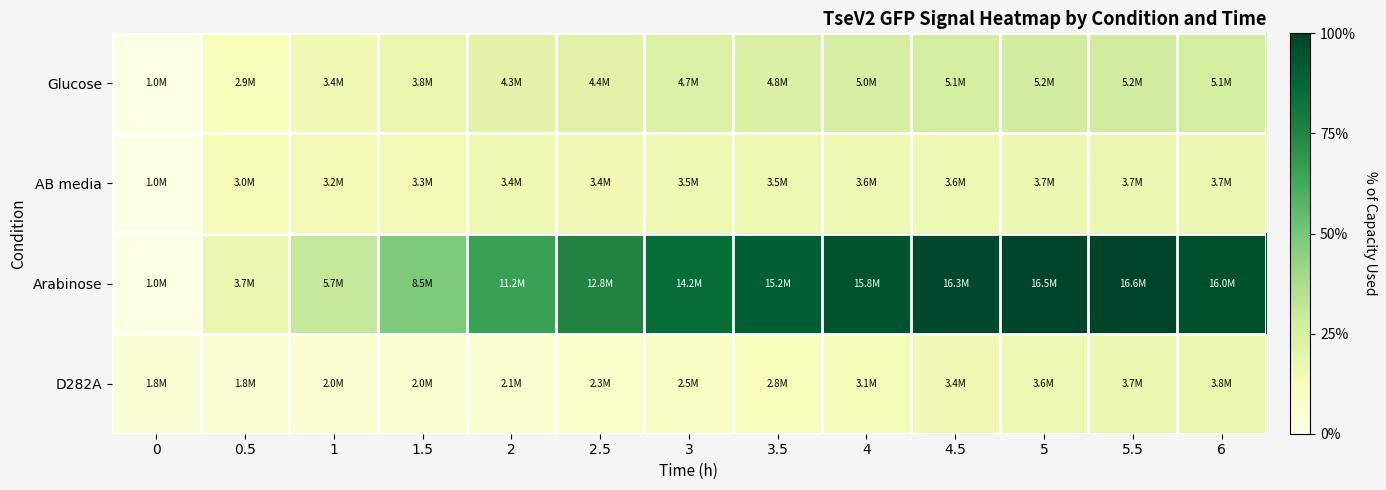

Reading left to right, list all the values displayed in this chart.

Glucose: 0=1030322	0.5=2935147	1=3362375	1.5=3813033	2=4264081	2.5=4448794	3=4675076	3.5=4828607	4=4987036	4.5=5114625	5=5186732	5.5=5236133	6=5128124
AB media: 0=1023933	0.5=3006364	1=3171505	1.5=3300147	2=3409501	2.5=3368218	3=3481064	3.5=3536687	4=3566229	4.5=3626659	5=3681018	5.5=3700987	6=3664160
Arabinose: 0=1029960	0.5=3723943	1=5723953	1.5=8514108	2=11213190	2.5=12770500	3=14220530	3.5=15167300	4=15787260	4.5=16322790	5=16539730	5.5=16587880	6=15958810
D282A: 0=1784530	0.5=1827504	1=1969559	1.5=1979372	2=2103685	2.5=2295539	3=2507997	3.5=2801183	4=3069981	4.5=3389785	5=3582829	5.5=3686184	6=3770294